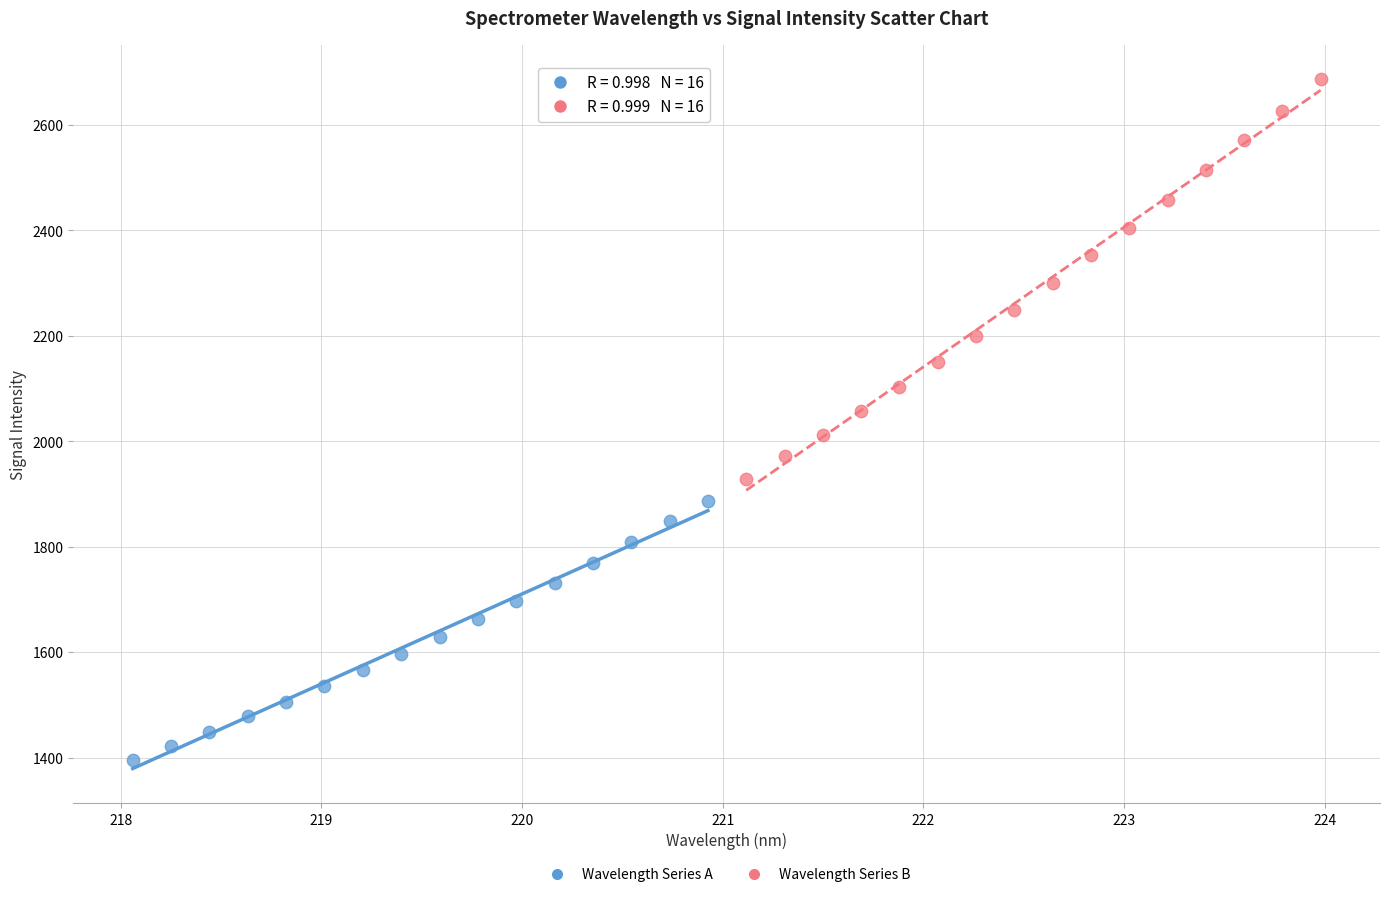

Which series has the widest spread of Y values?

Wavelength Series B